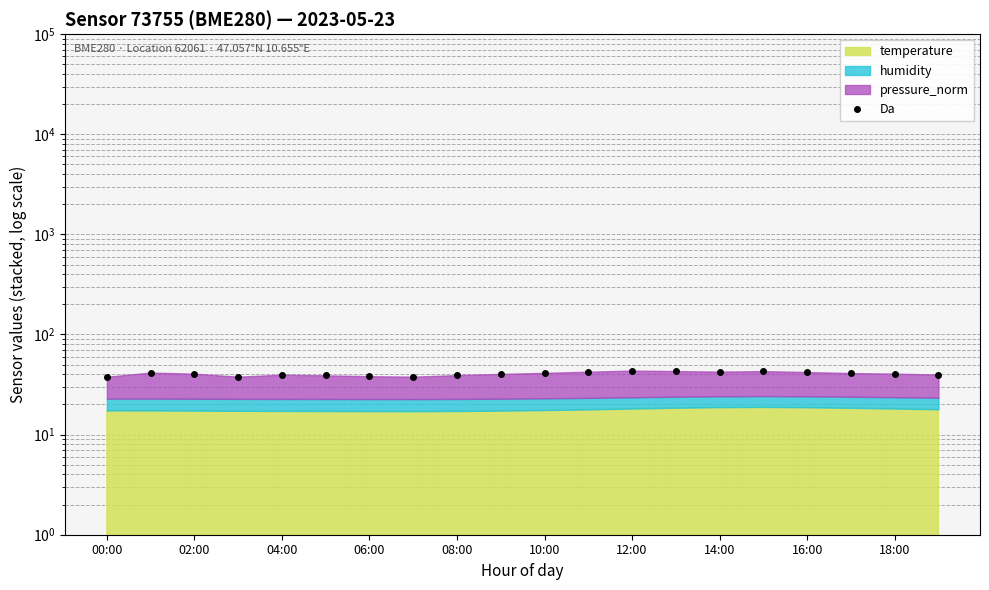

Which category has the lowest value across all series?

00:00